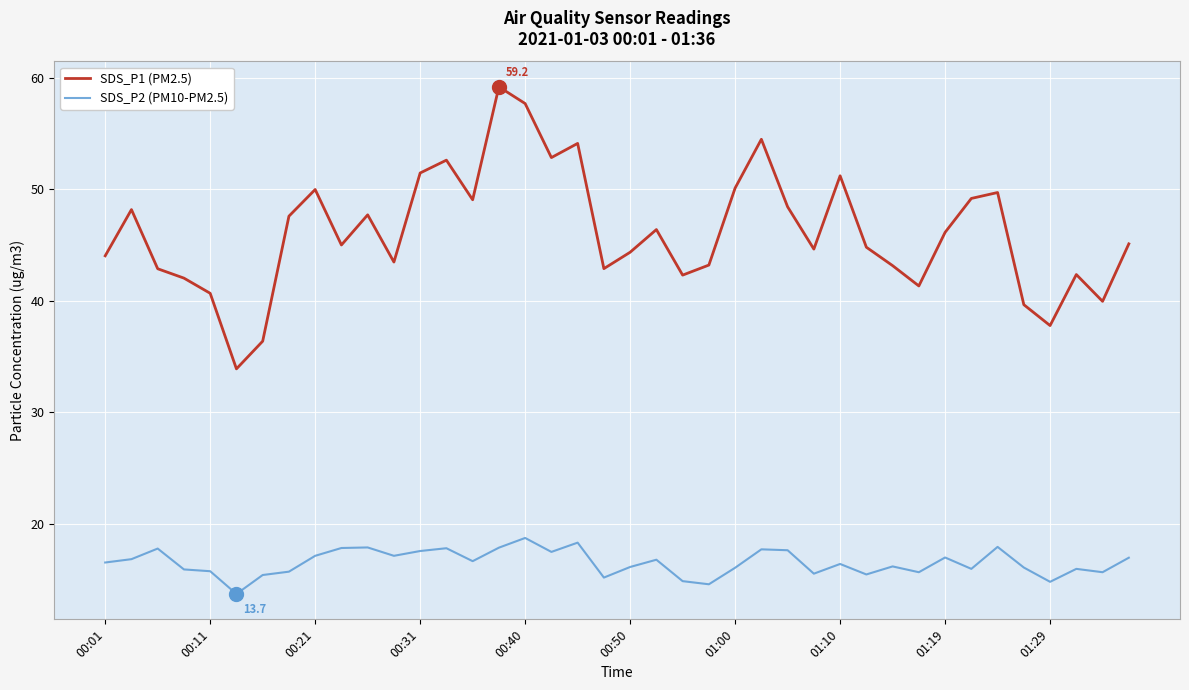

Which series has the largest total across all categories?

SDS_P1 (PM2.5)